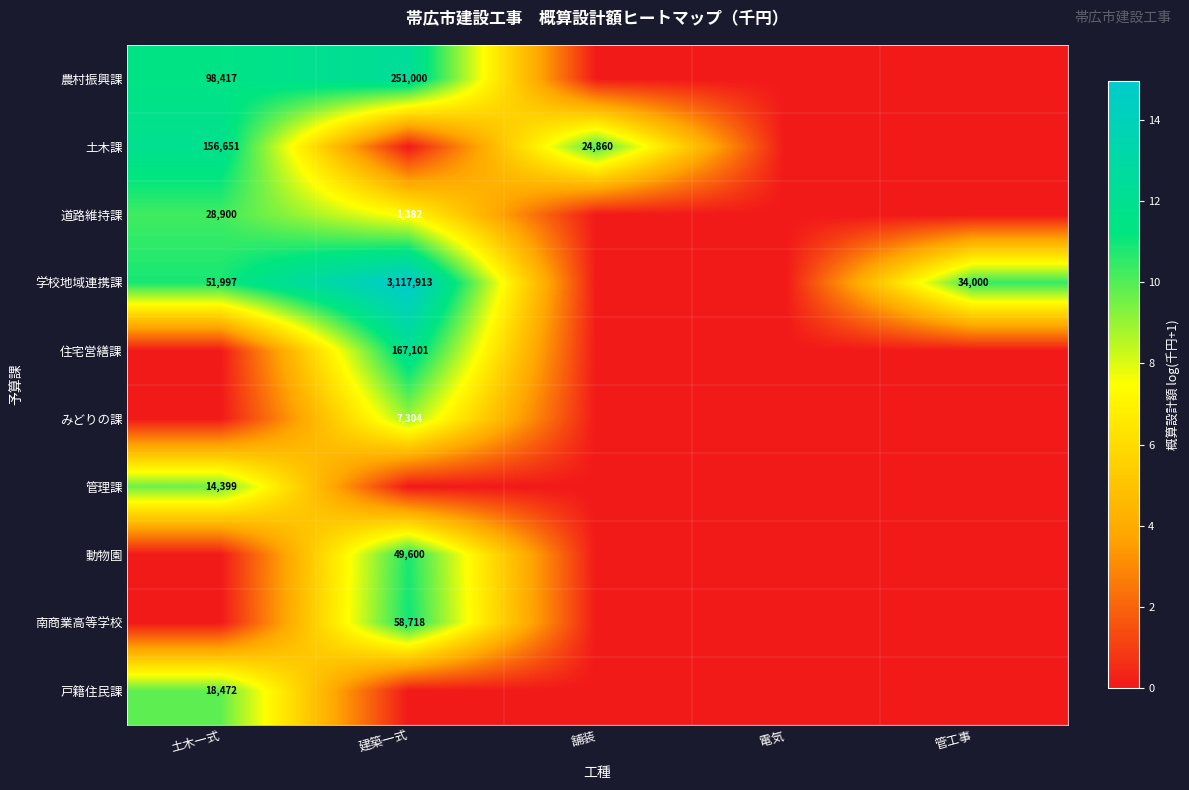

The 学校地域連携課 series shows 85912 at 土木一式. True or false?

False